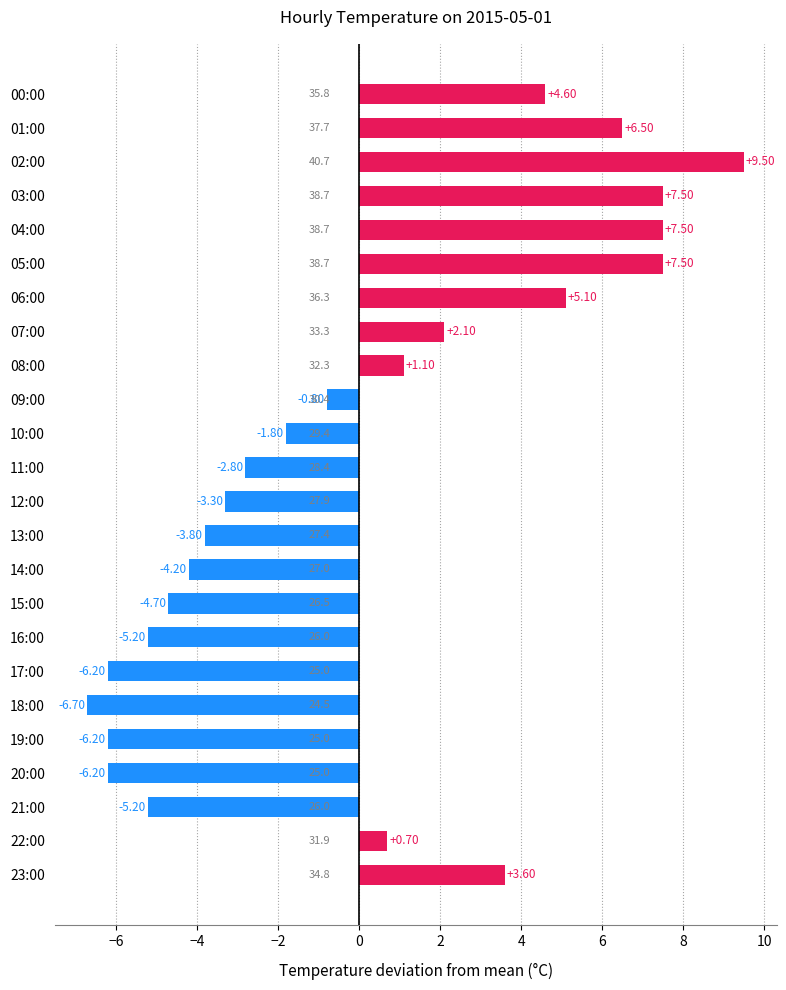

What is the sum of the values at 12:00 and 18:00?

-10.0